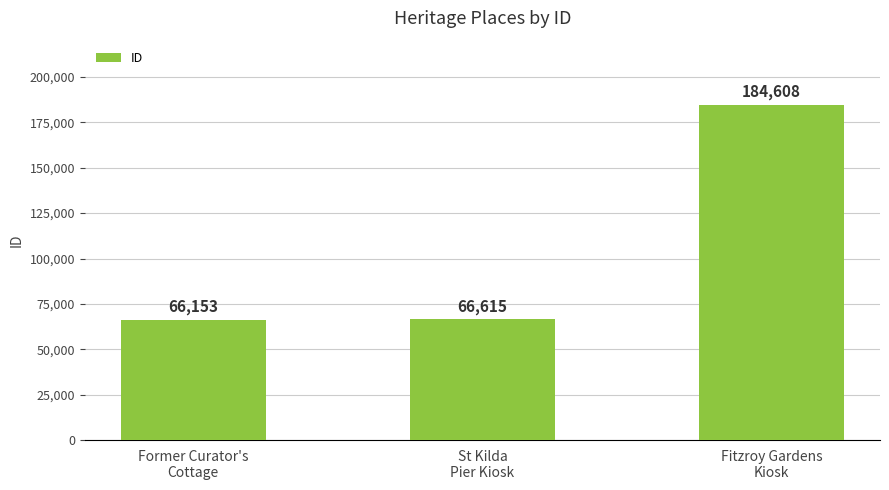

Which category has the lowest value across all series?

Former Curator's
Cottage